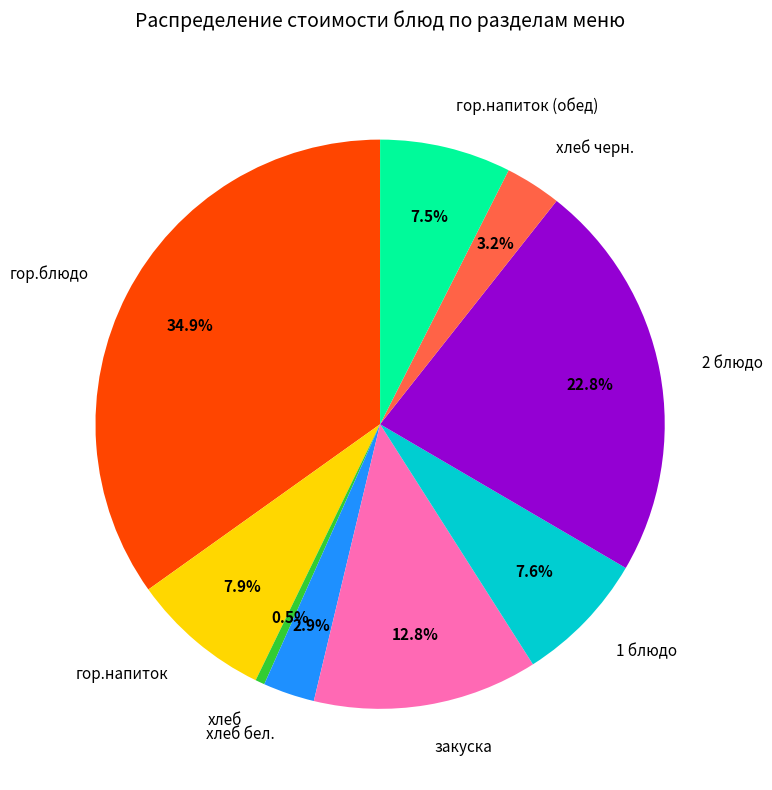

True or false: гор.напиток accounts for 1% of the total.

False